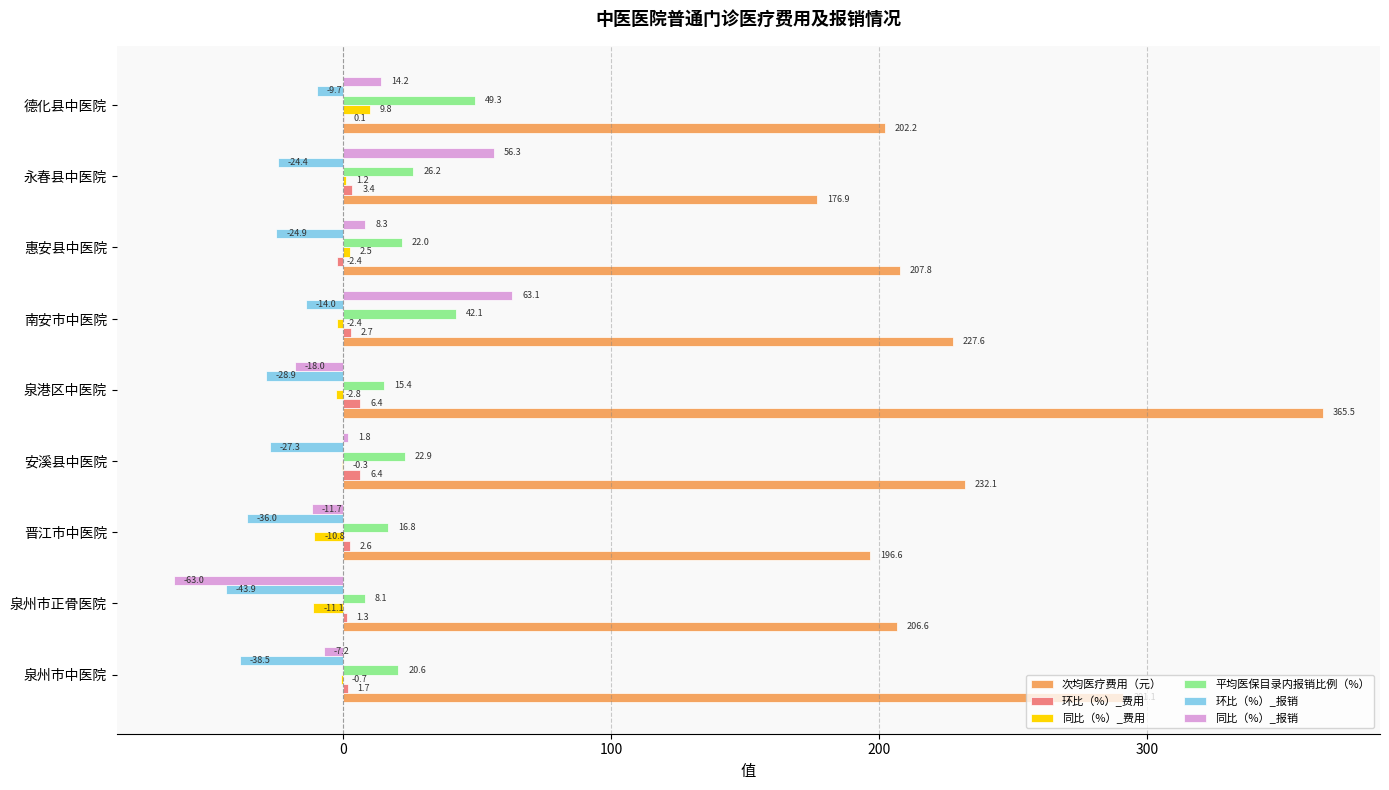

What is the greatest value displayed?

365.5